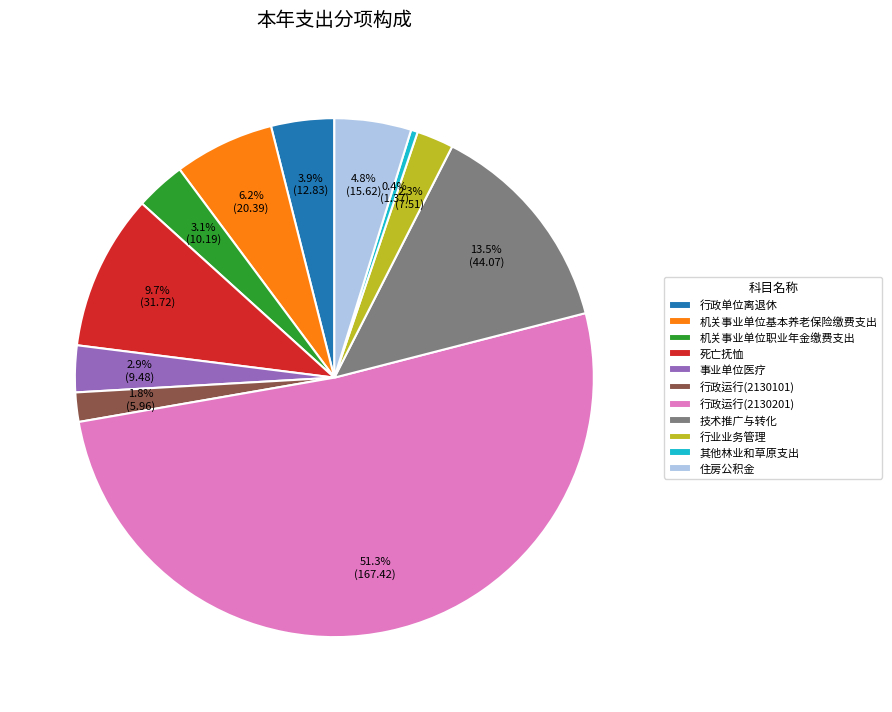

How much of the chart is everything except 其他林业和草原支出?

99.6%